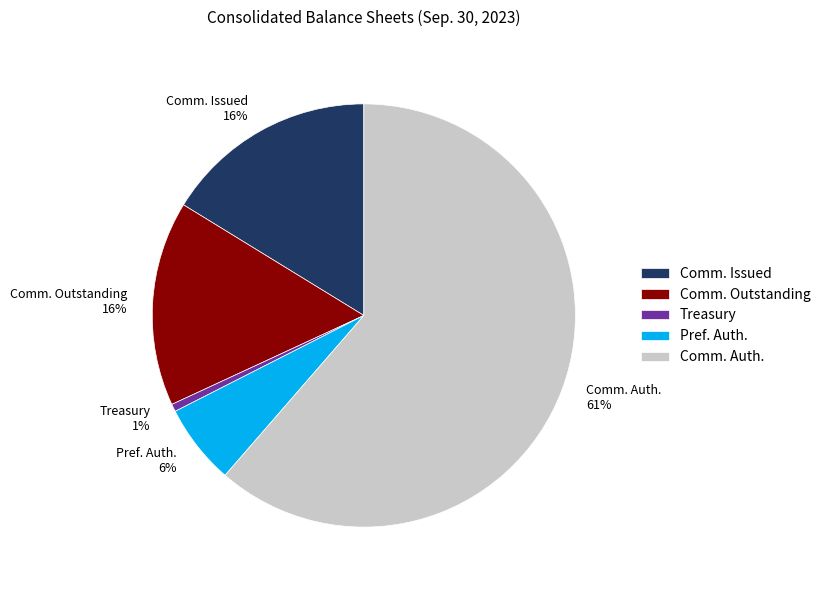

Does Pref. Auth. account for over 50% of the chart?

No